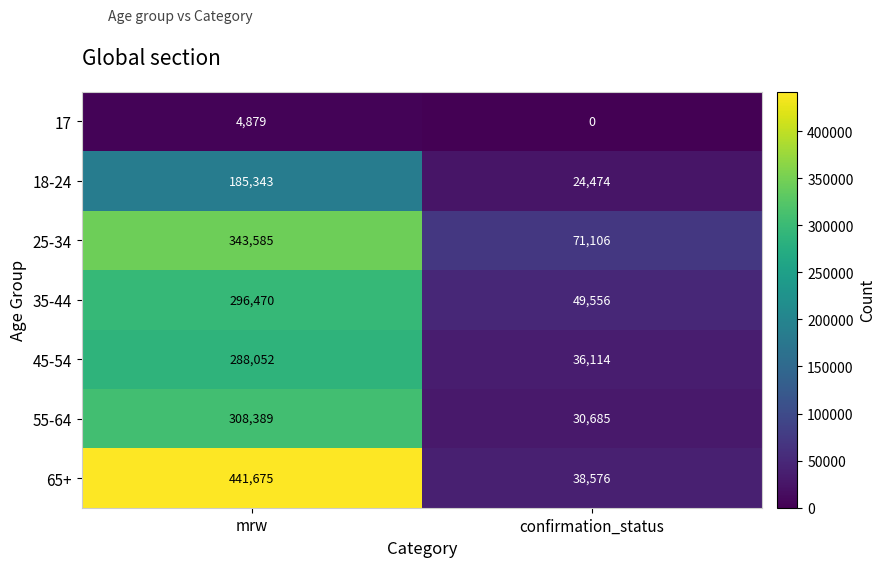

Rank the series at mrw from lowest to highest value.

17, 18-24, 45-54, 35-44, 55-64, 25-34, 65+